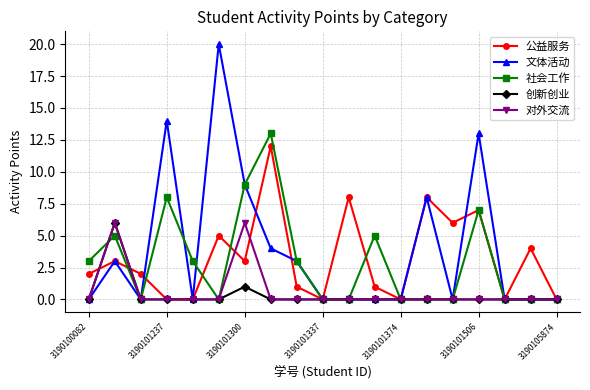

What is the maximum value for 创新创业?

6